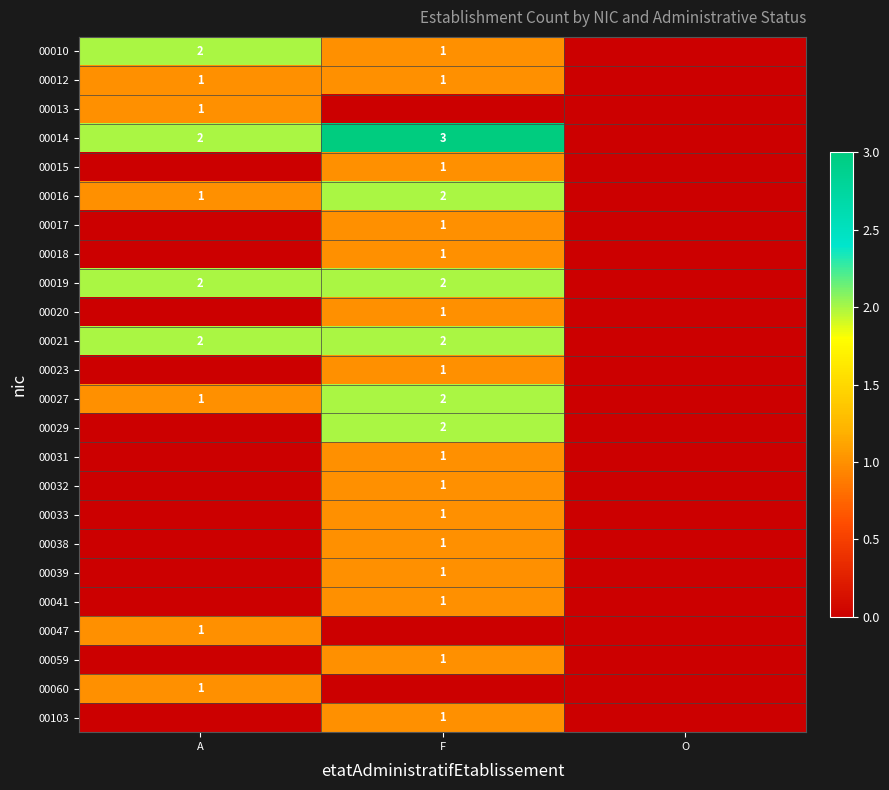

Is it true that 00015 equals 1 at F?

True